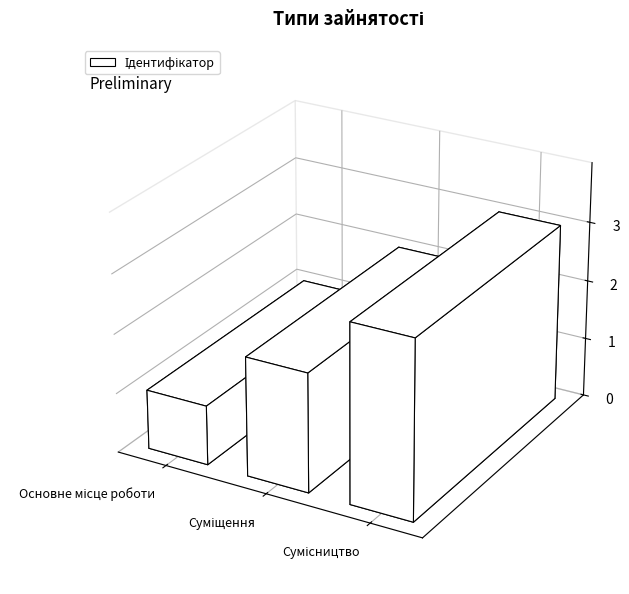

What is the ratio of the value at Сумісництво to the value at Основне місце роботи?

3.0